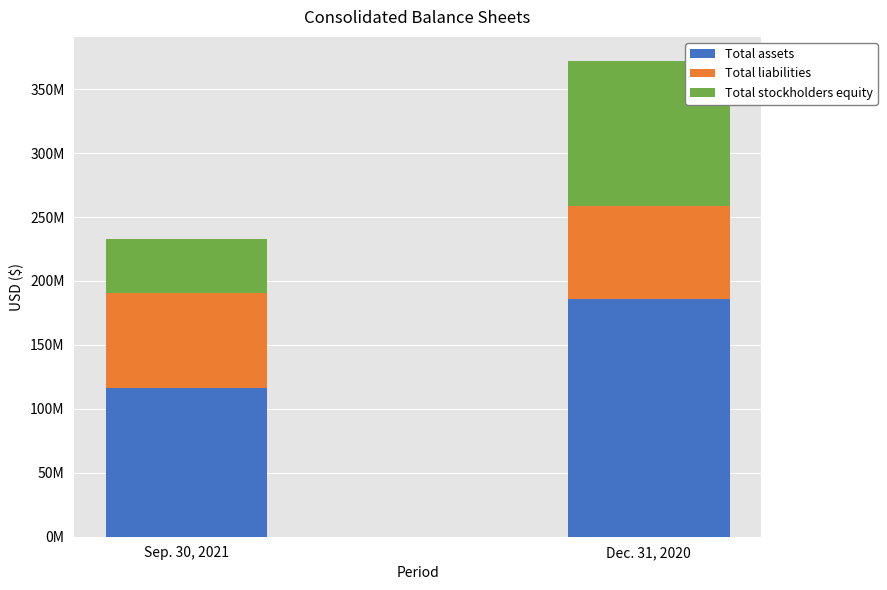

What is the average value of the Total assets series?

151366422